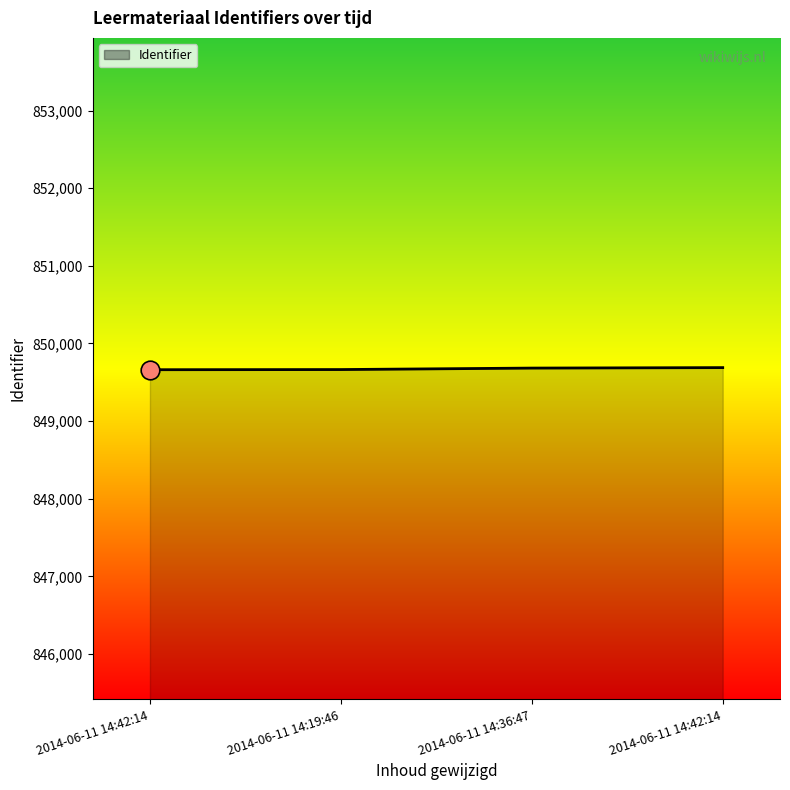

What is the change in value from 2014-06-11 14:42:14 to 2014-06-11 14:19:46?

+2